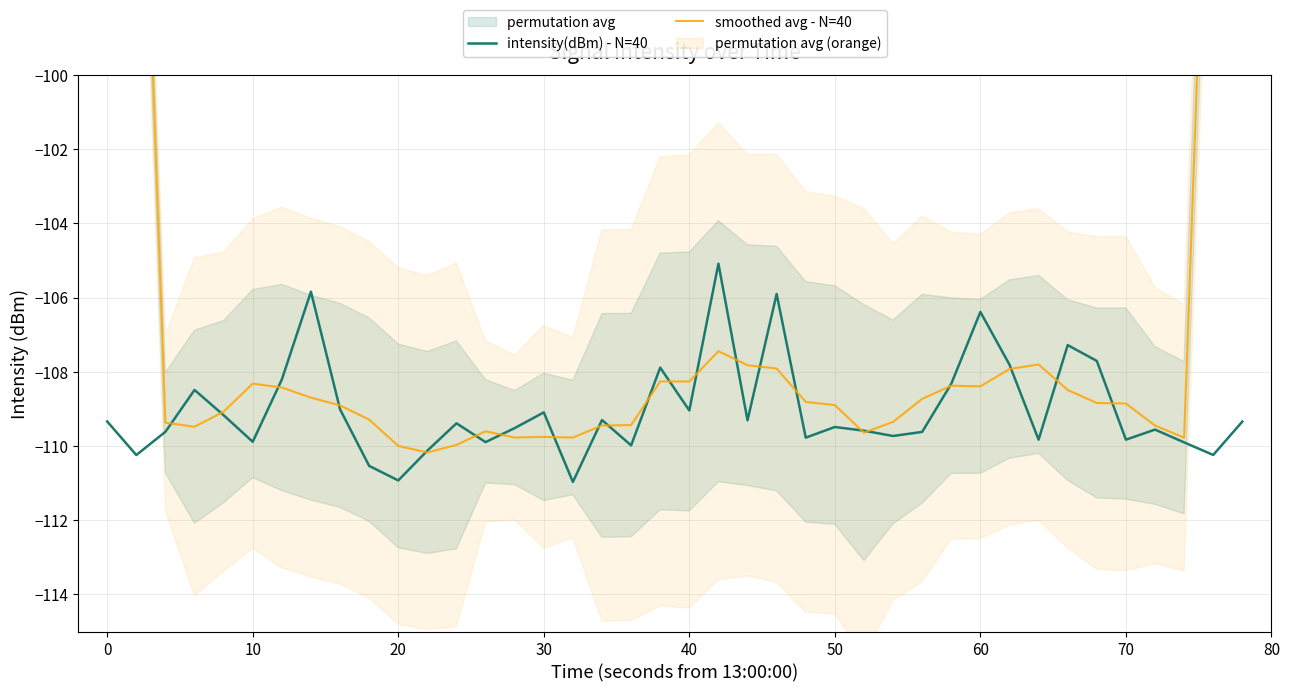

Which series has the largest total across all categories?

smoothed avg - N=40